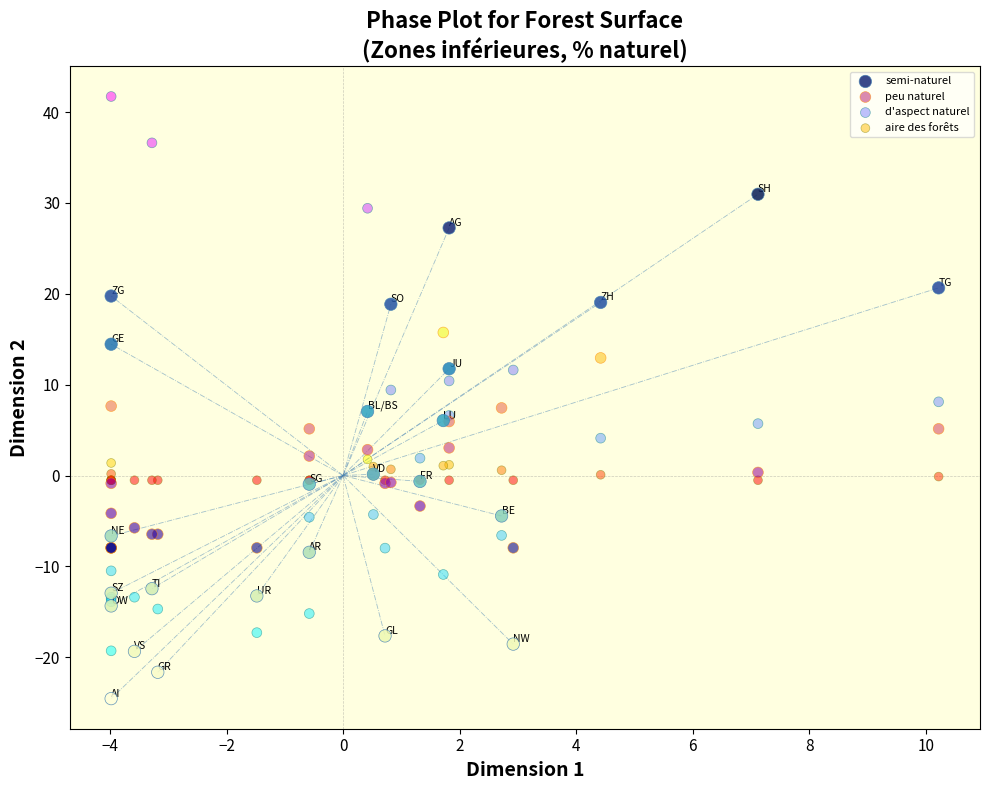

What are all the series names shown in the legend?

semi-naturel, peu naturel, d'aspect naturel, aire des forêts